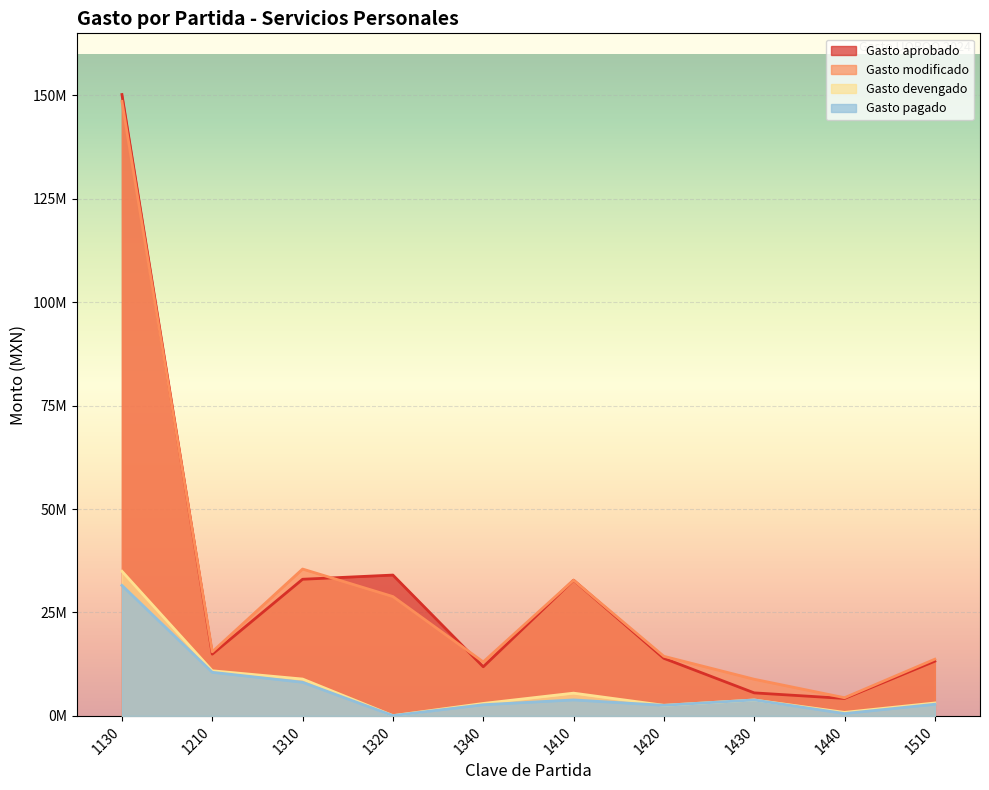

What is the sum of the Gasto pagado values at 1210 and 1310?

18673993.1